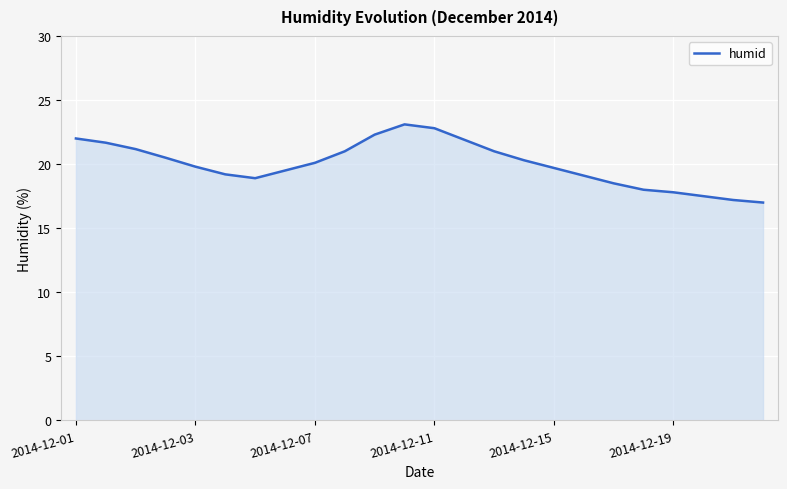

What is the difference between the maximum and minimum values?

6.1